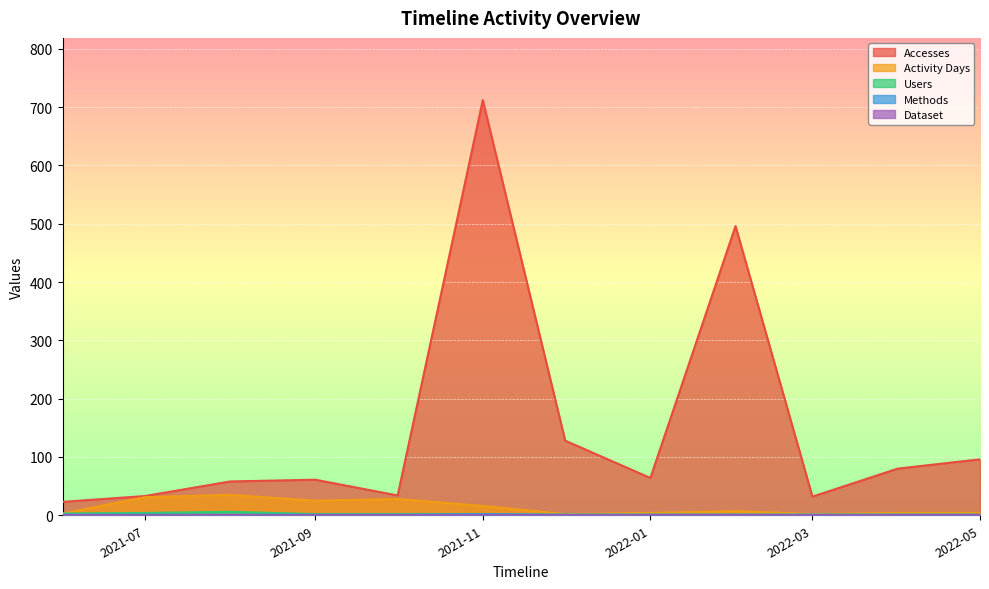

At which category is the sum across all series the highest?

2021-11